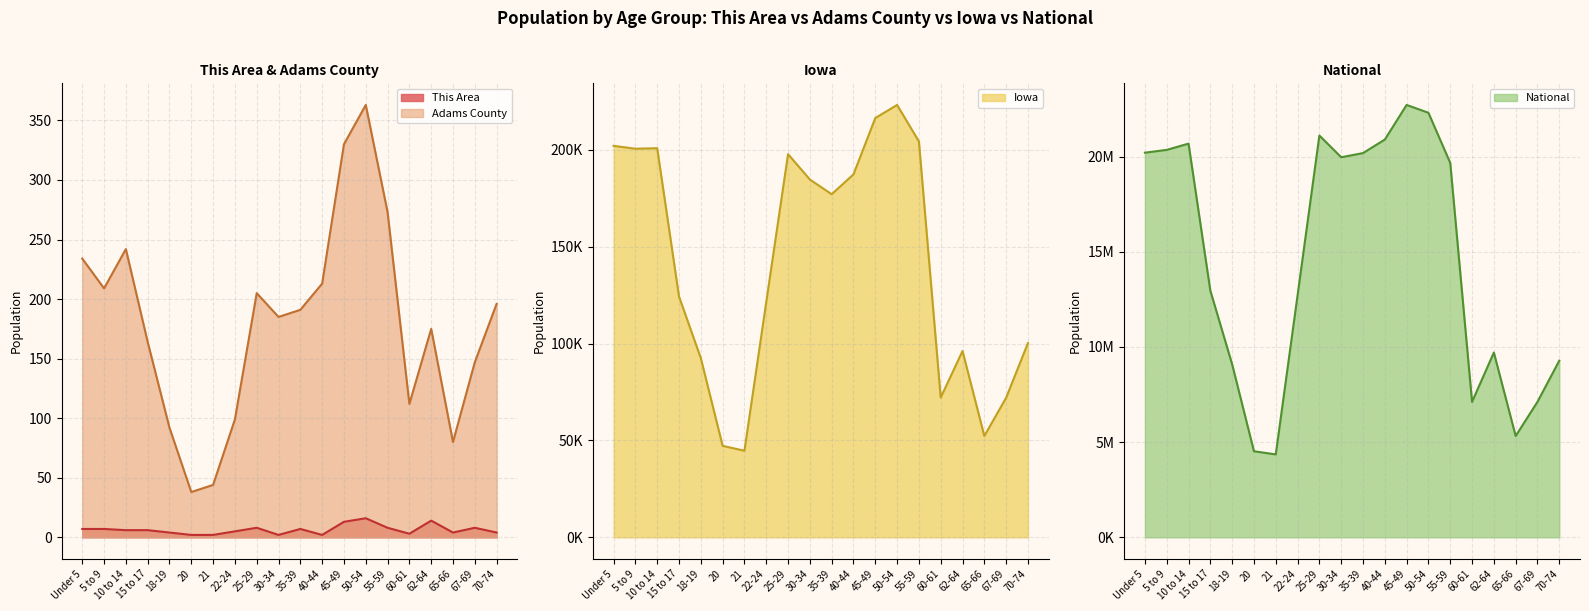

The National series shows 19962099 at 30-34. True or false?

True